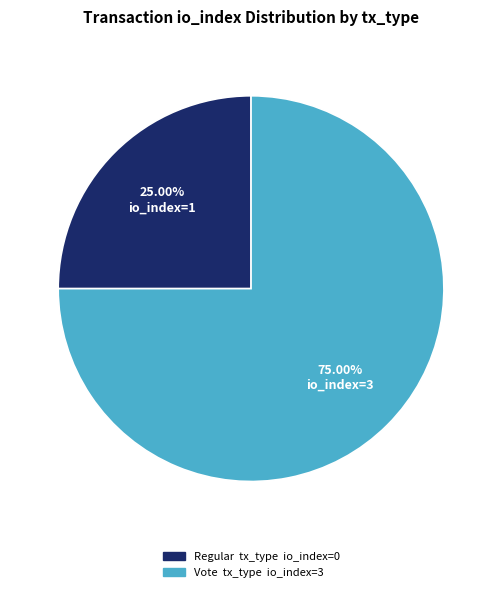

How many segments does this pie chart have?

2